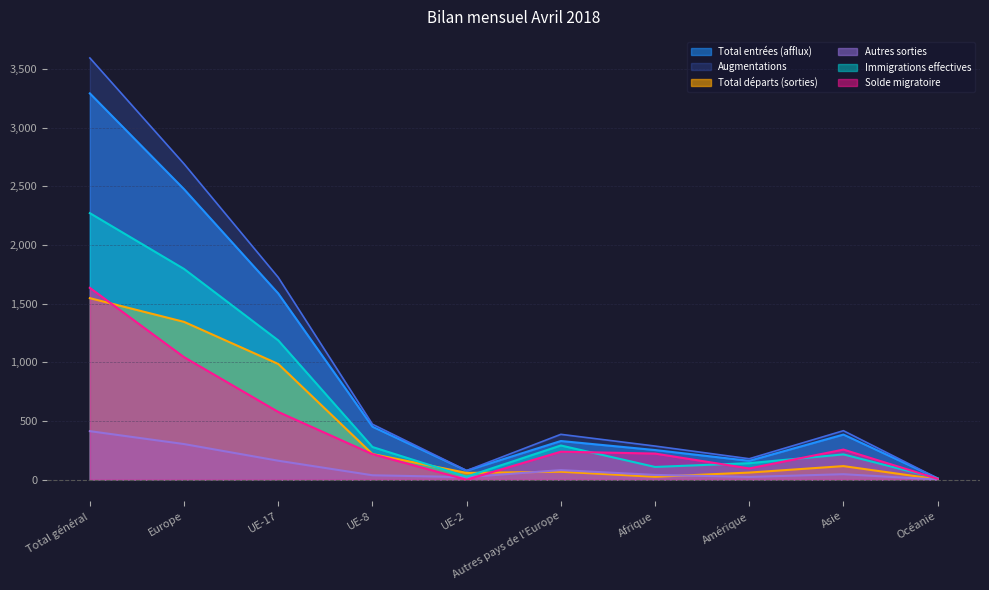

Does the chart display data point markers on the line(s)?

No